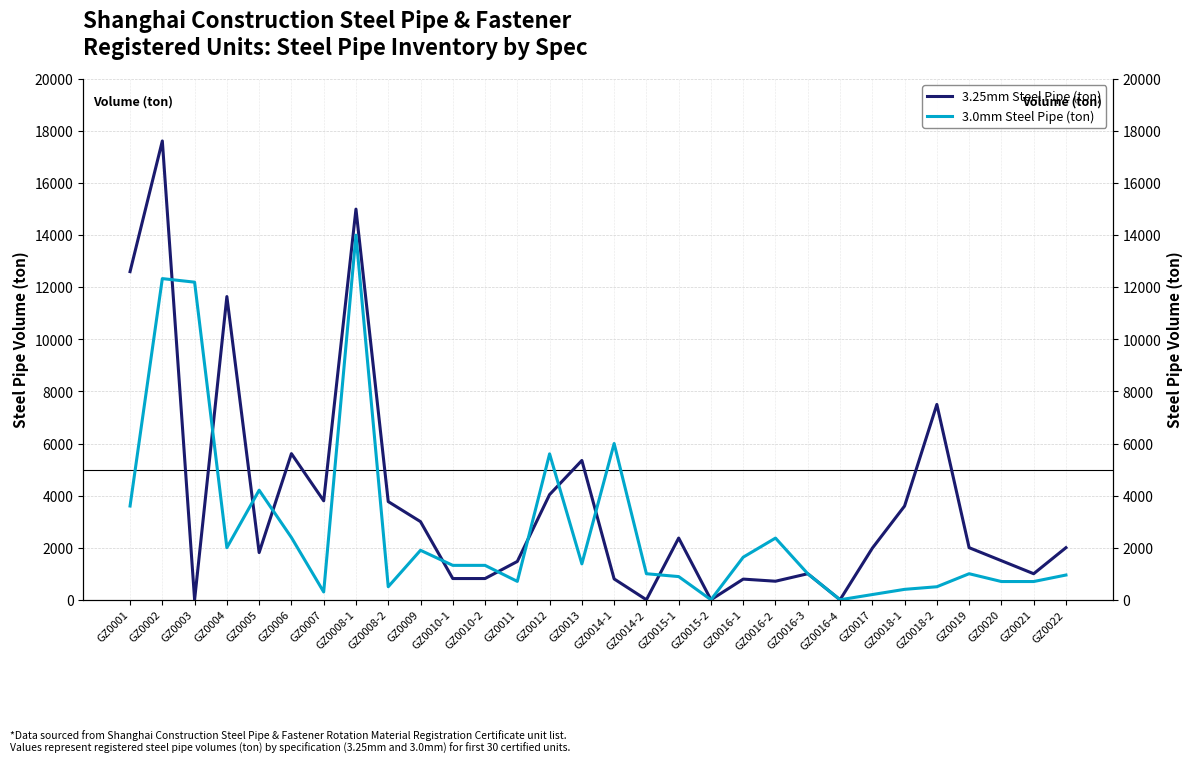

What is the maximum value for 3.0mm Steel Pipe (ton)?

14000.0